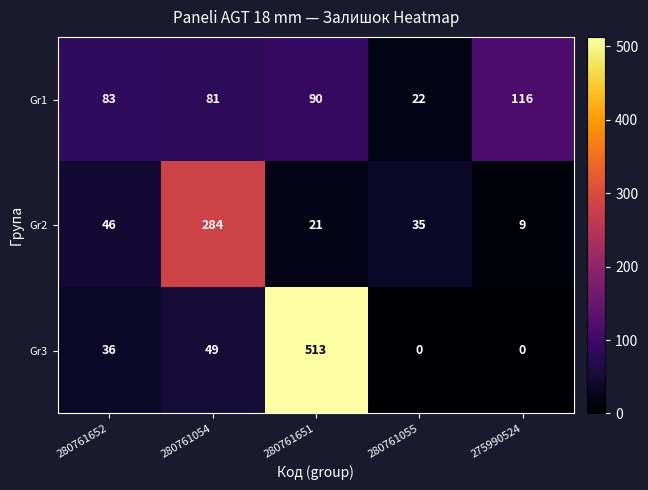

Reading right to left, transcribe all the data shown in this chart.

Gr1: 116	22	90	81	83
Gr2: 9	35	21	284	46
Gr3: 0	0	513	49	36